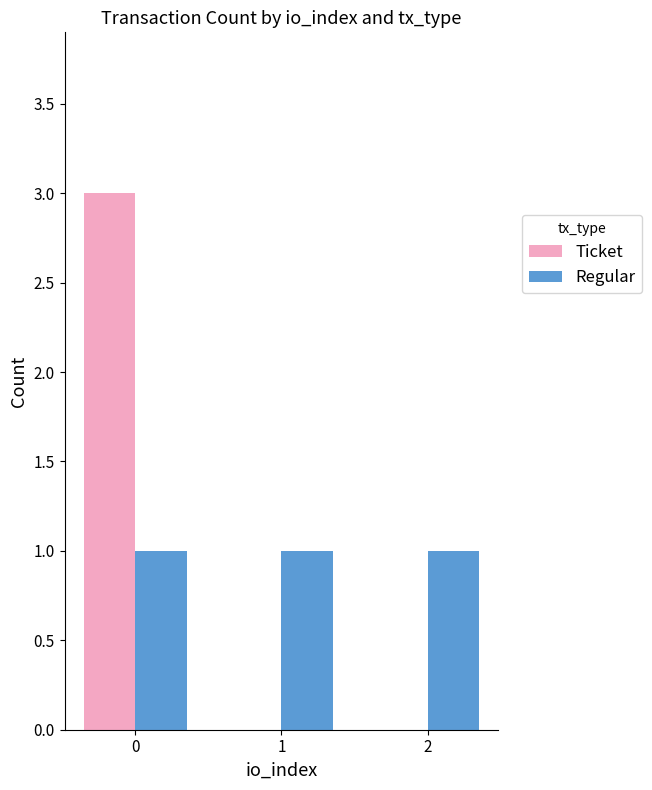

Is the value of Ticket at 2 greater than the value of Regular at 0?

No